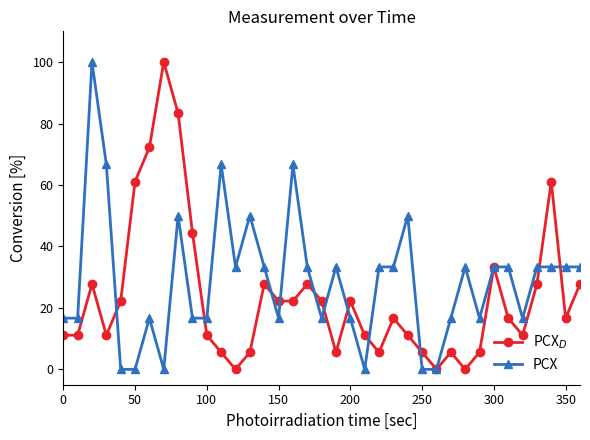

What is the maximum value shown in the chart?

100.0